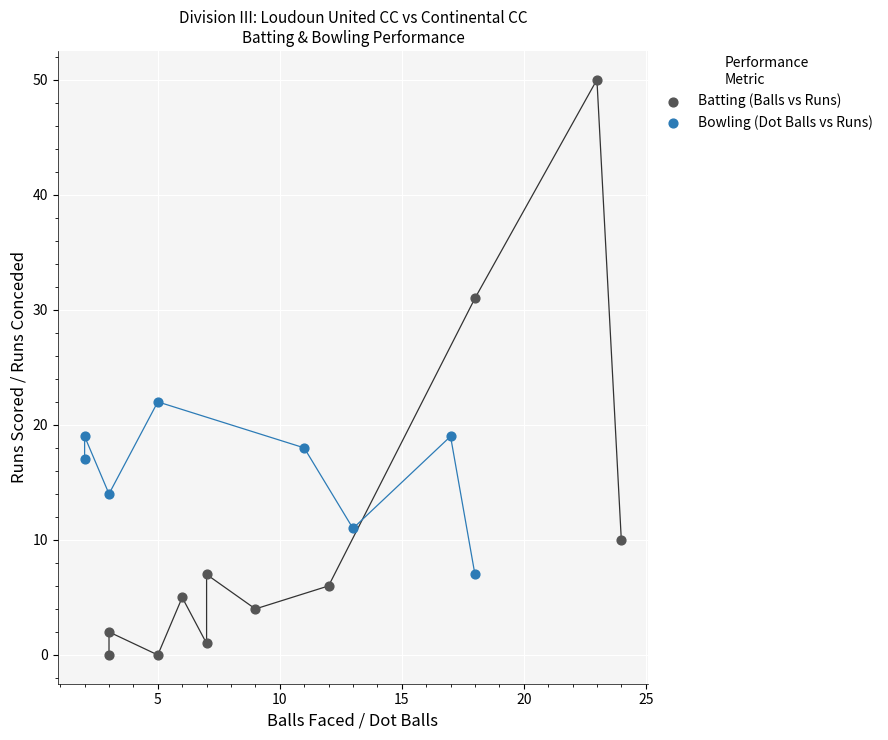

Which series contains the lowest Y value?

Batting (Balls vs Runs)